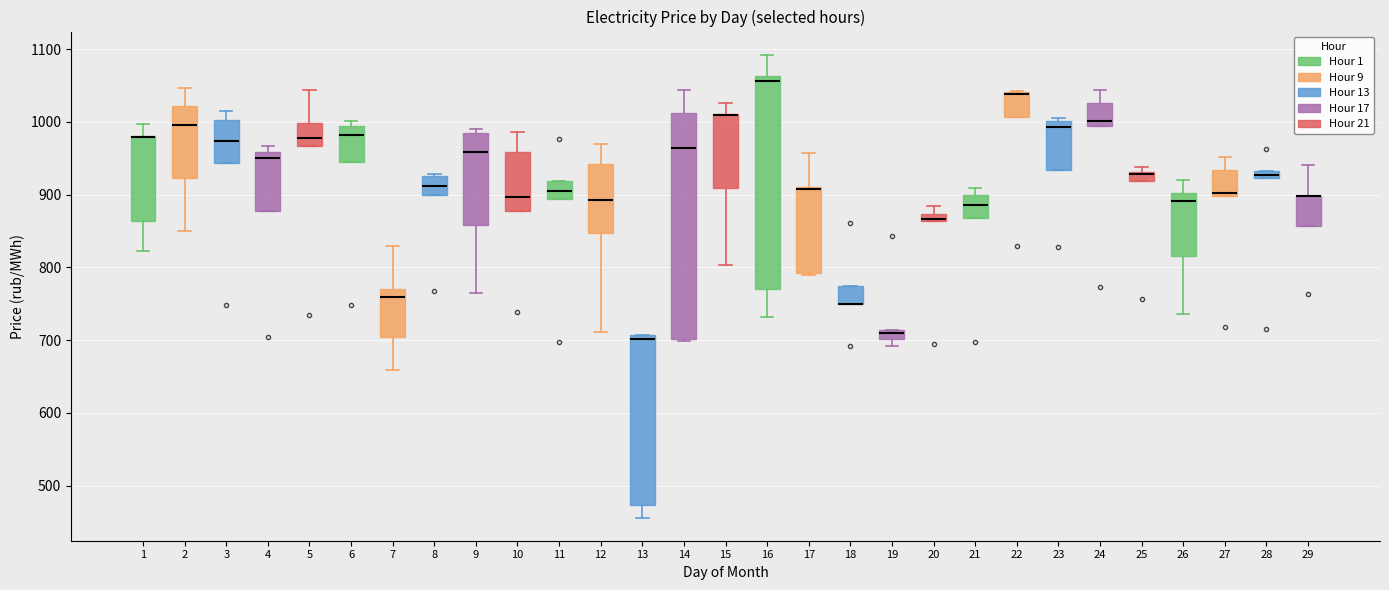

Comparing the boxes themselves (not the whiskers), which one is the tallest?

14